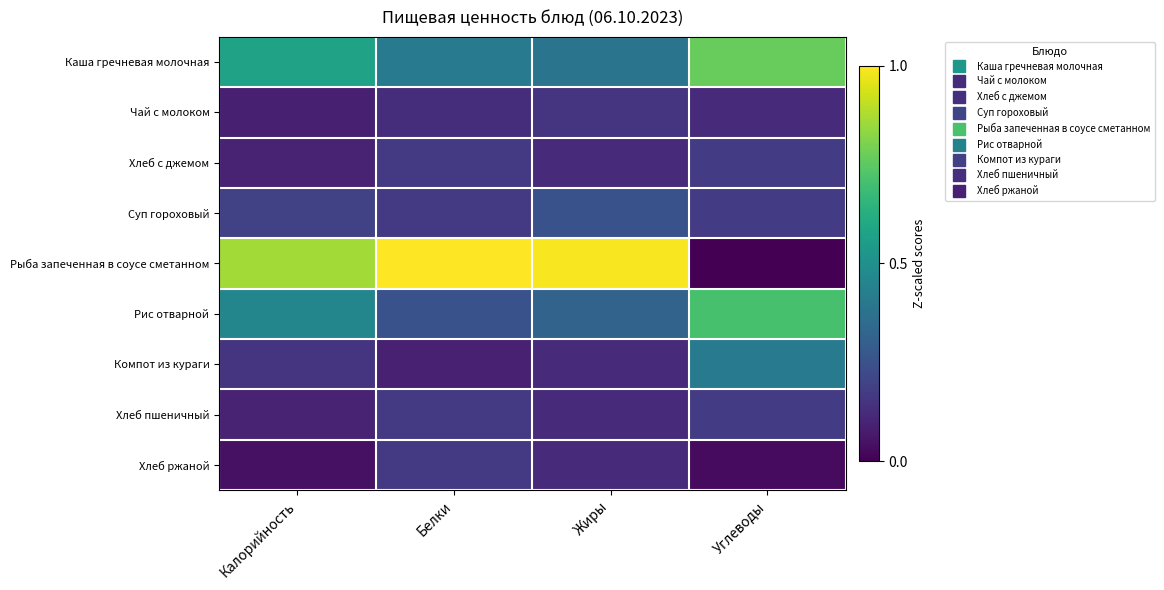

Which series has the largest total across all categories?

Рыба запеченная в соусе сметанном